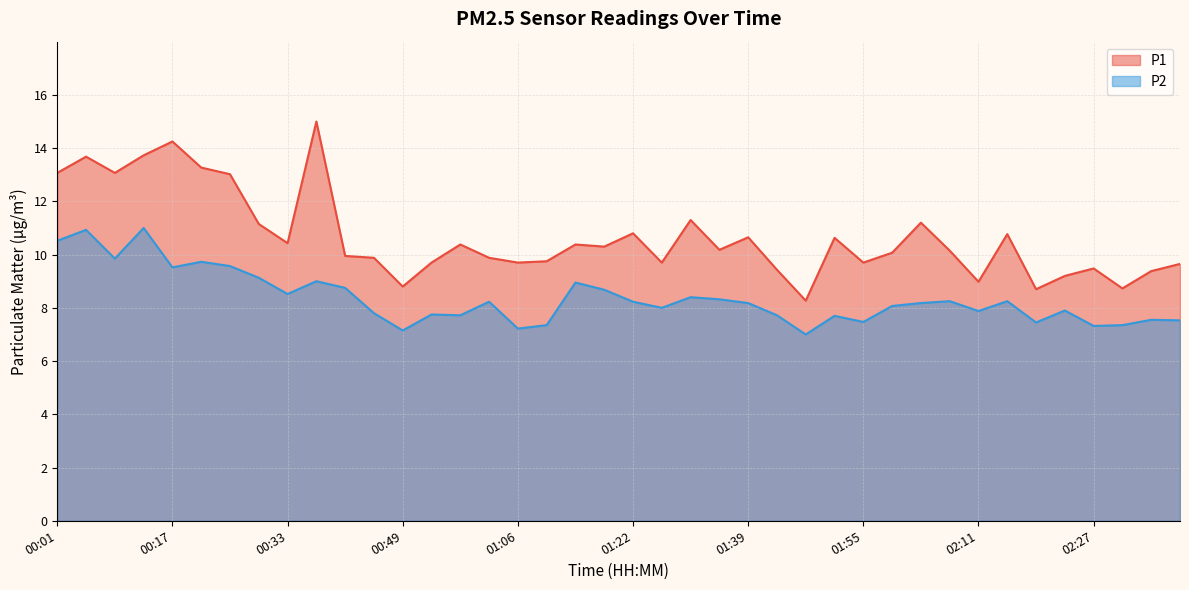

Reading left to right, list all the values displayed in this chart.

P1: 13.1	13.7	13.1	13.7	14.2	13.3	13.0	11.2	10.4	15.0	9.9	9.9	8.8	9.7	10.4	9.9	9.7	9.8	10.4	10.3	10.8	9.7	11.3	10.2	10.7	9.4	8.3	10.6	9.7	10.1	11.2	10.2	9.0	10.8	8.7	9.2	9.5	8.7	9.4	9.7
P2: 10.5	10.9	9.8	11.0	9.5	9.7	9.6	9.1	8.5	9.0	8.8	7.8	7.2	7.8	7.7	8.2	7.2	7.3	8.9	8.7	8.2	8.0	8.4	8.3	8.2	7.7	7.0	7.7	7.5	8.1	8.2	8.2	7.9	8.2	7.5	7.9	7.3	7.3	7.5	7.5